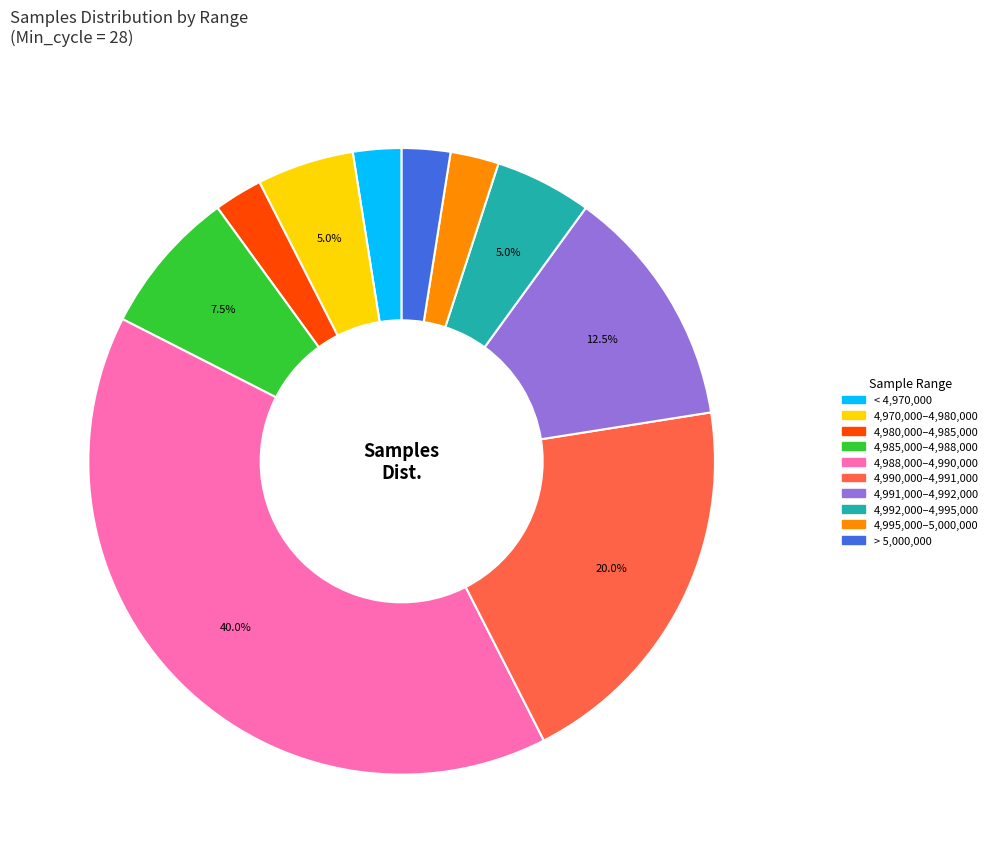

Does any single category account for the majority?

No